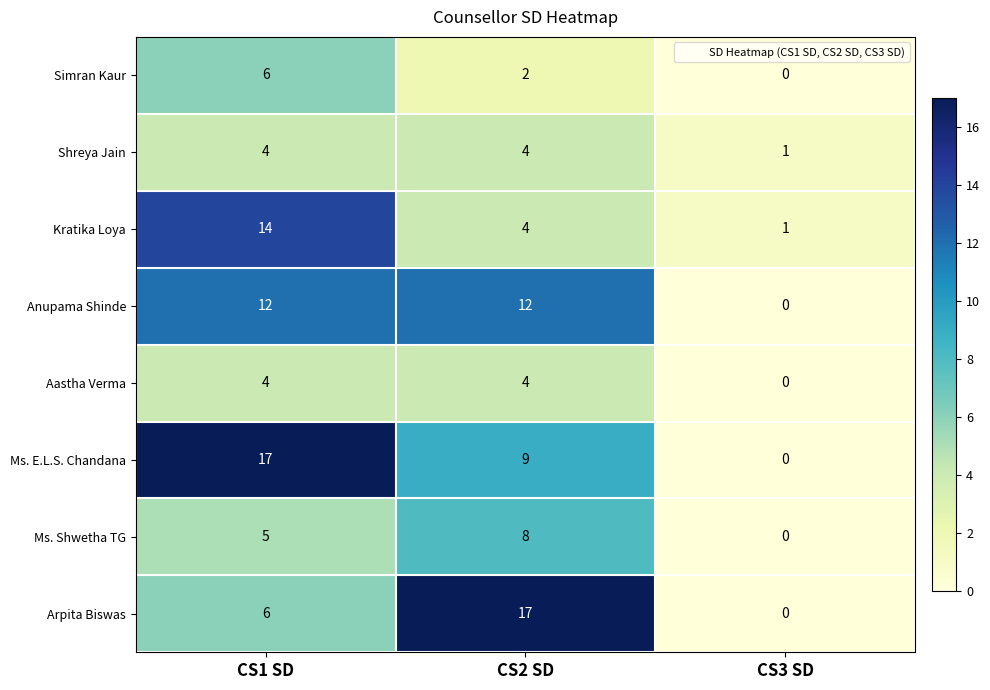

How many Ms. Shwetha TG values are between 0 and 8?

3